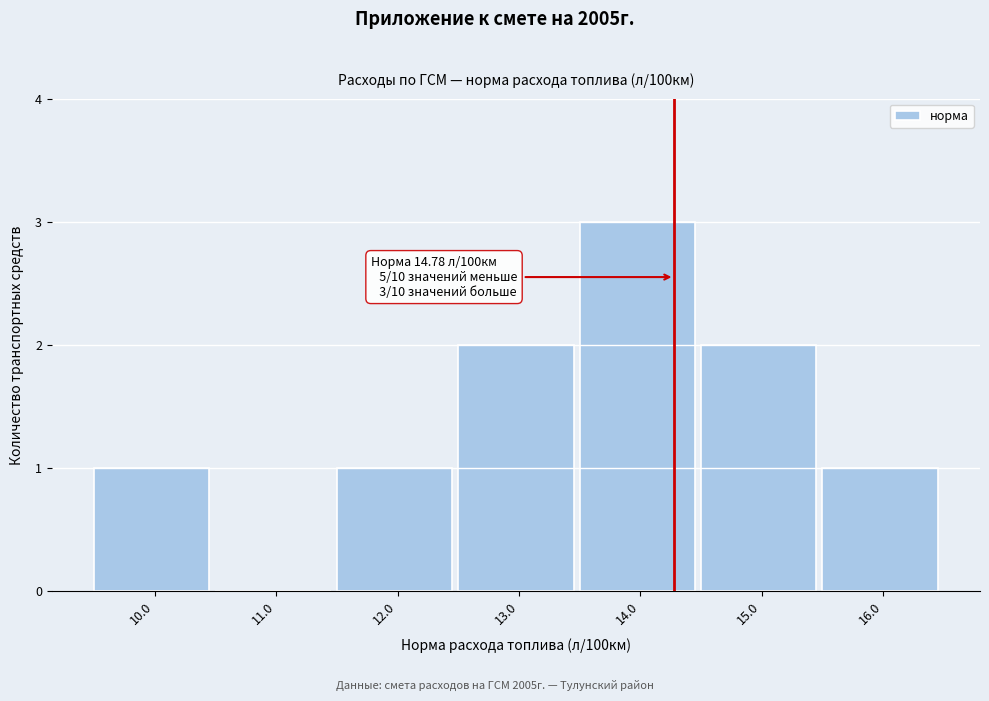

Reading left to right, list all the values displayed in this chart.

10.0=1	11.0=0	12.0=1	13.0=2	14.0=3	15.0=2	16.0=1